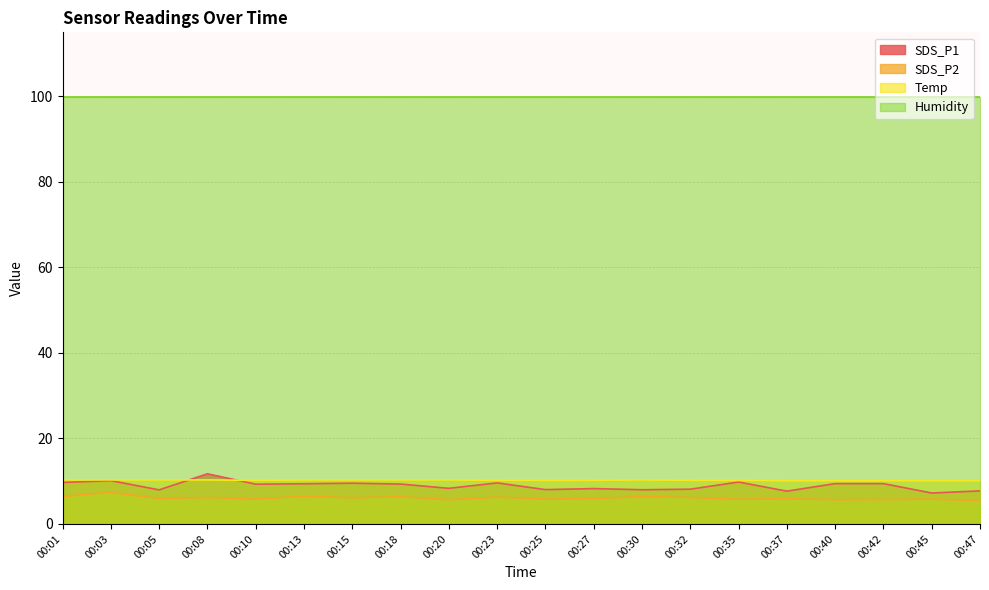

At which category does Temp reach its first local peak?

00:30